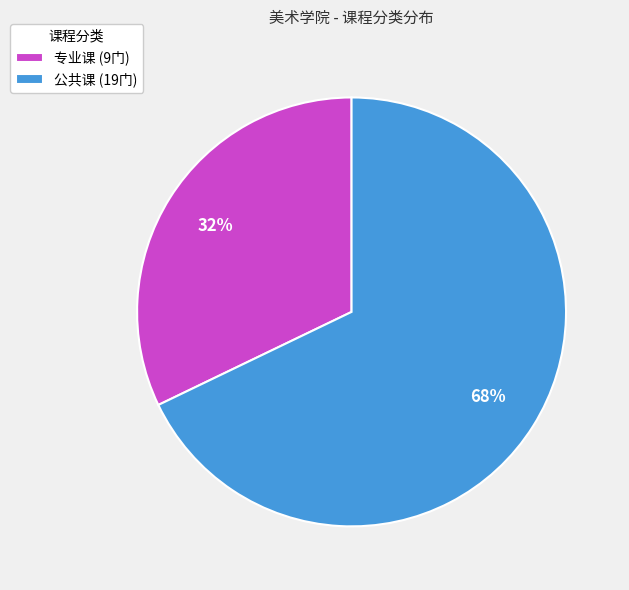

Which slice represents more than half of the pie?

公共课